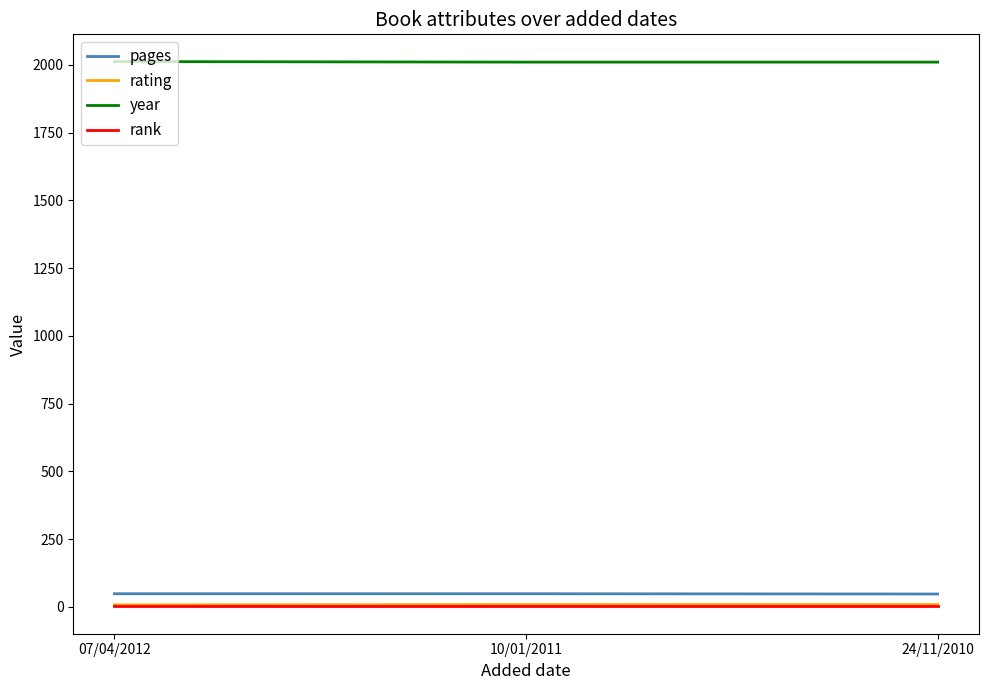

What are all the series names shown in the legend?

pages, rating, year, rank